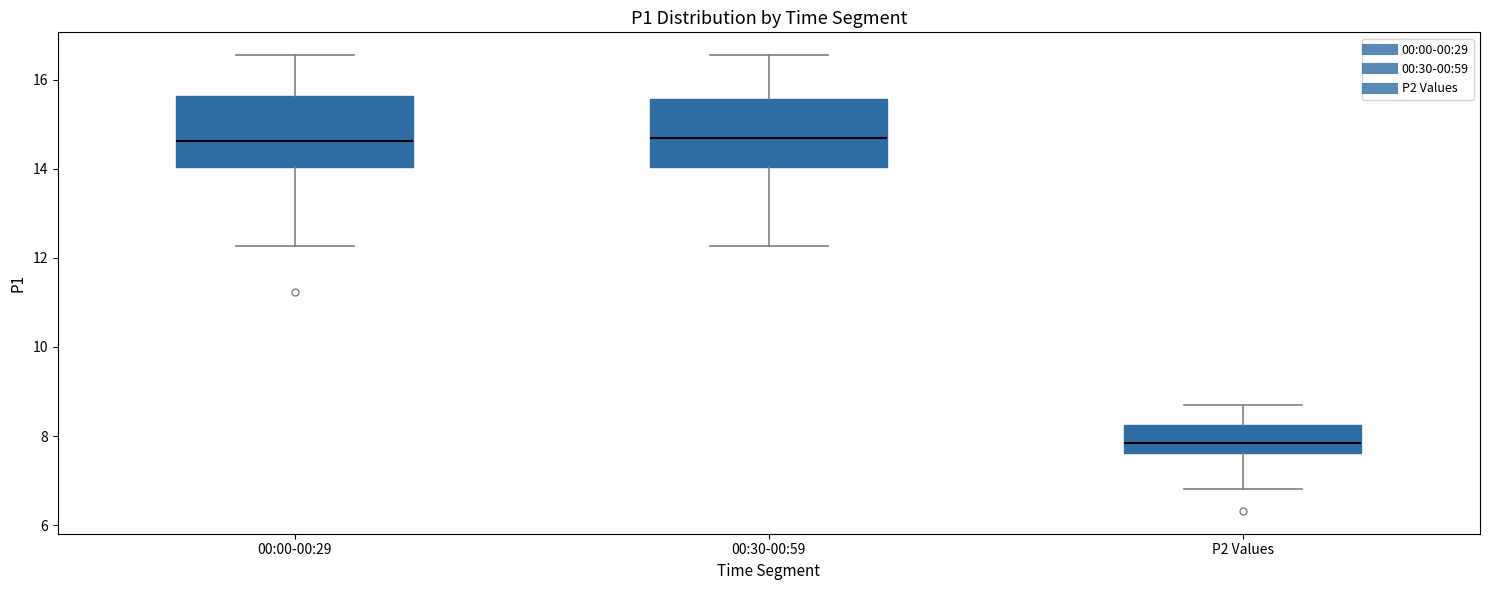

Reading left to right, read every box against the y-axis: the position of its median line, the range the box covers, and the ends of its whiskers. The values are not printed on the chart, so give them approximately, as read against the axis.

00:00-00:29: median 14.6, box 14.0 to 15.6, whiskers 12.2 to 16.6
00:30-00:59: median 14.6, box 14.0 to 15.6, whiskers 12.2 to 16.6
P2 Values: median 7.8, box 7.6 to 8.2, whiskers 6.8 to 8.8